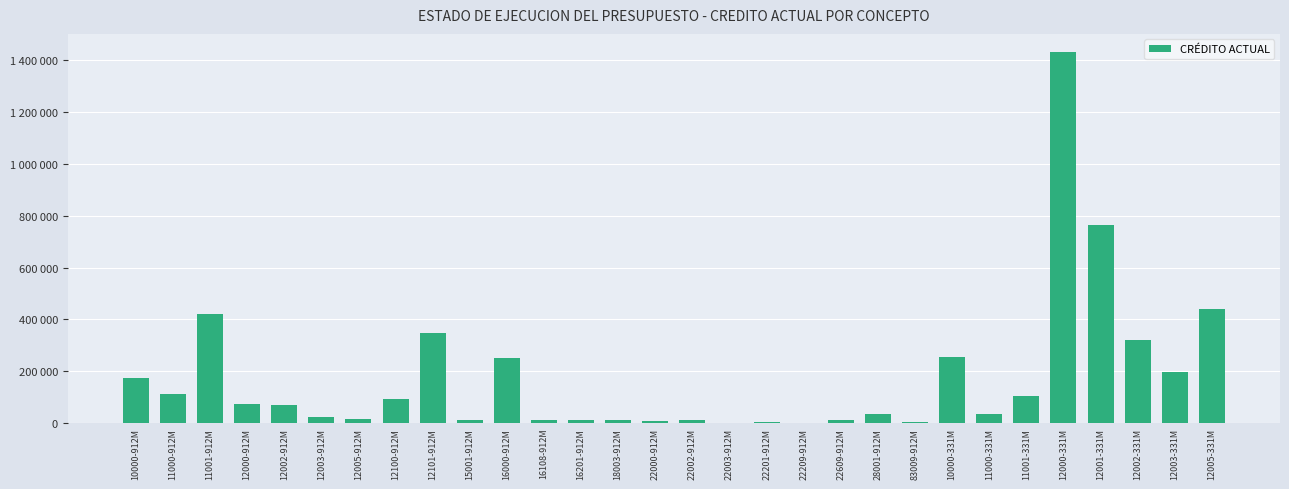

Reading left to right, transcribe all the data shown in this chart.

174207.0	112578.0	419581.7	74532.0	67817.0	21561.0	15351.0	91779.8	346883.4	11649.0	249259.0	10000.0	12000.0	13448.0	9570.0	10441.0	421.0	3556.0	291.0	13234.0	35782.0	2700.0	254521.0	34266.0	104474.0	1430188.3	762901.8	319718.7	196566.1	438525.0